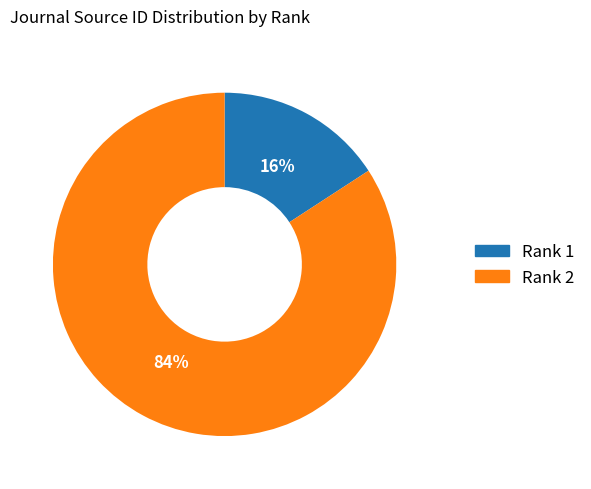

Rank the categories by value from lowest to highest.

Rank 1, Rank 2